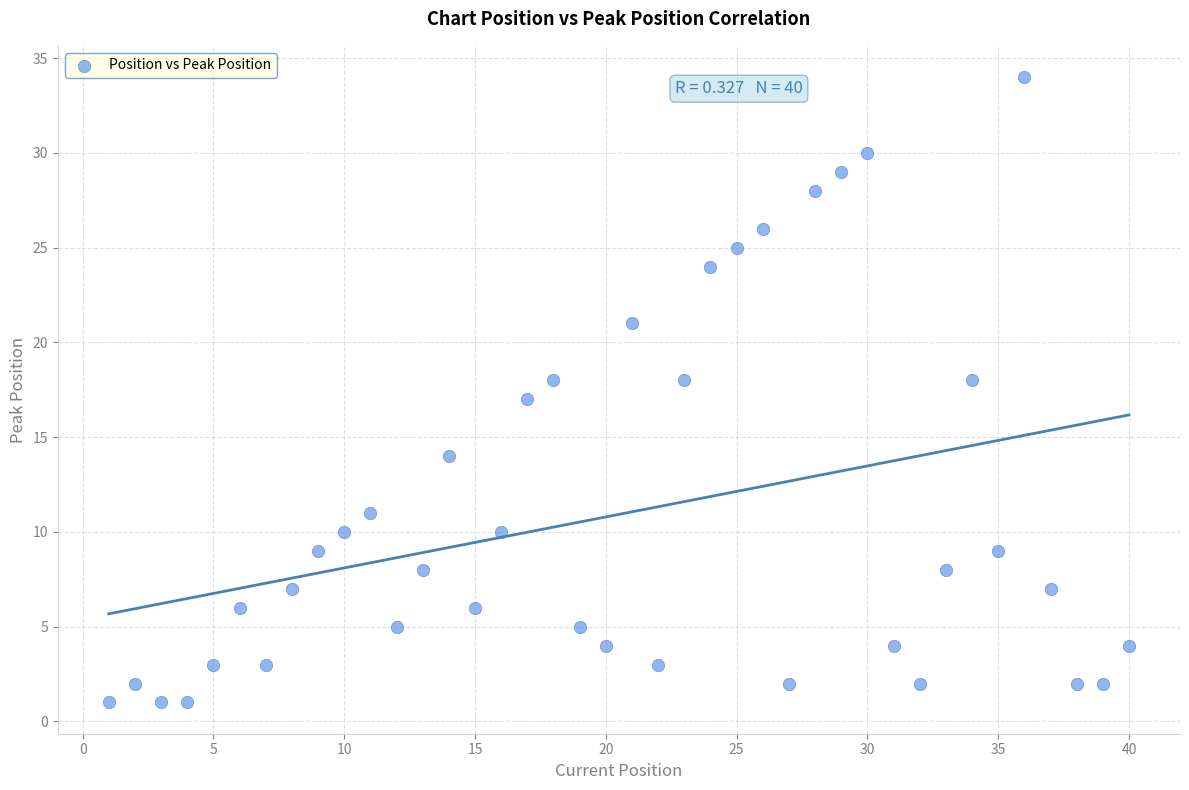

What is the range of Y values (max minus min)?

33